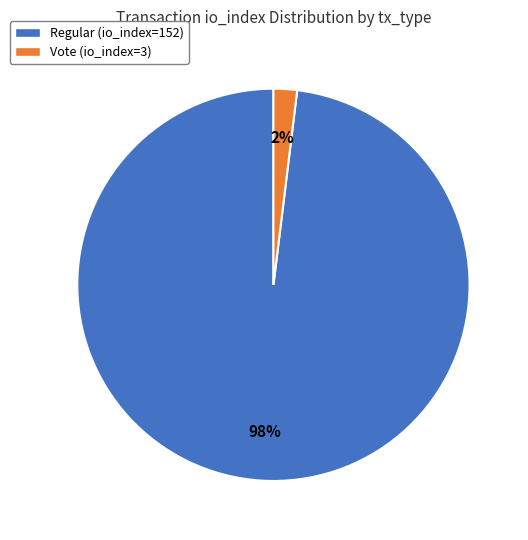

Is there any slice that represents more than half of the pie?

Yes